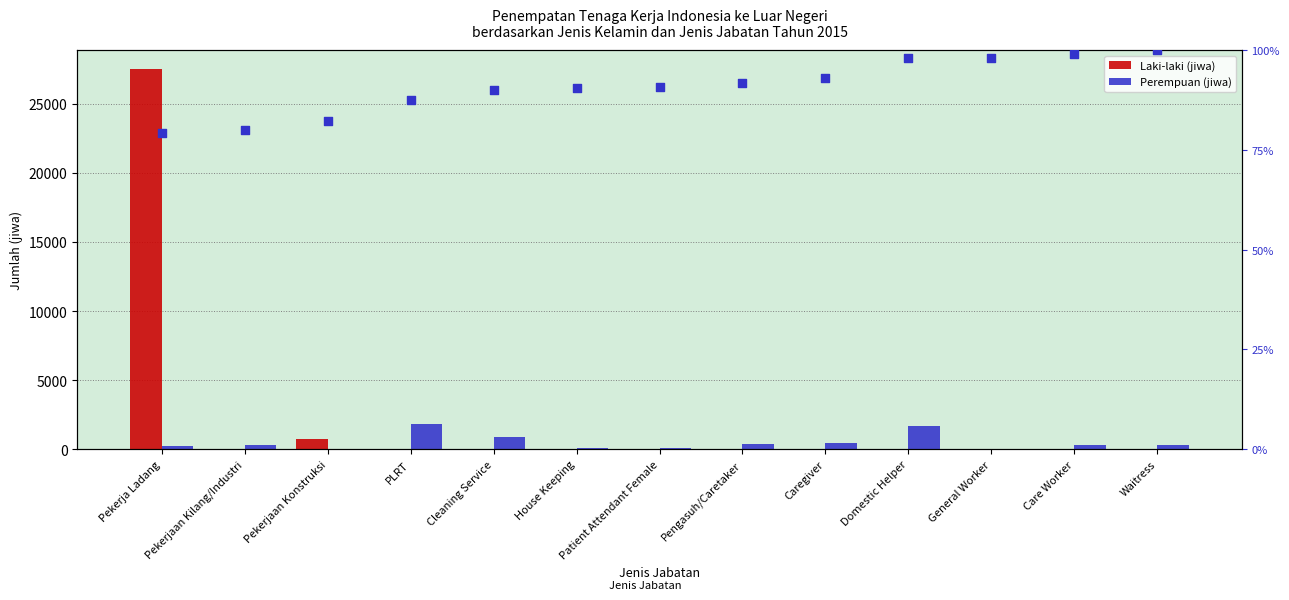

Which series has the largest Y range (max minus min)?

Laki-laki (jiwa)